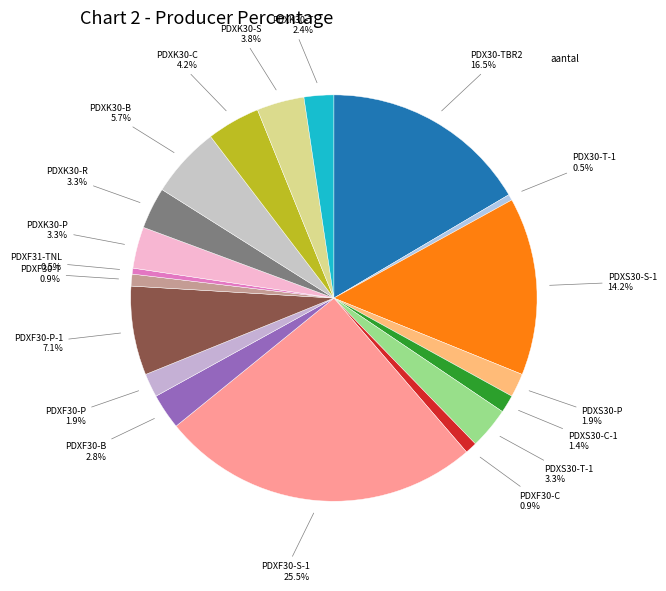

Count the number of slices in the pie.

19